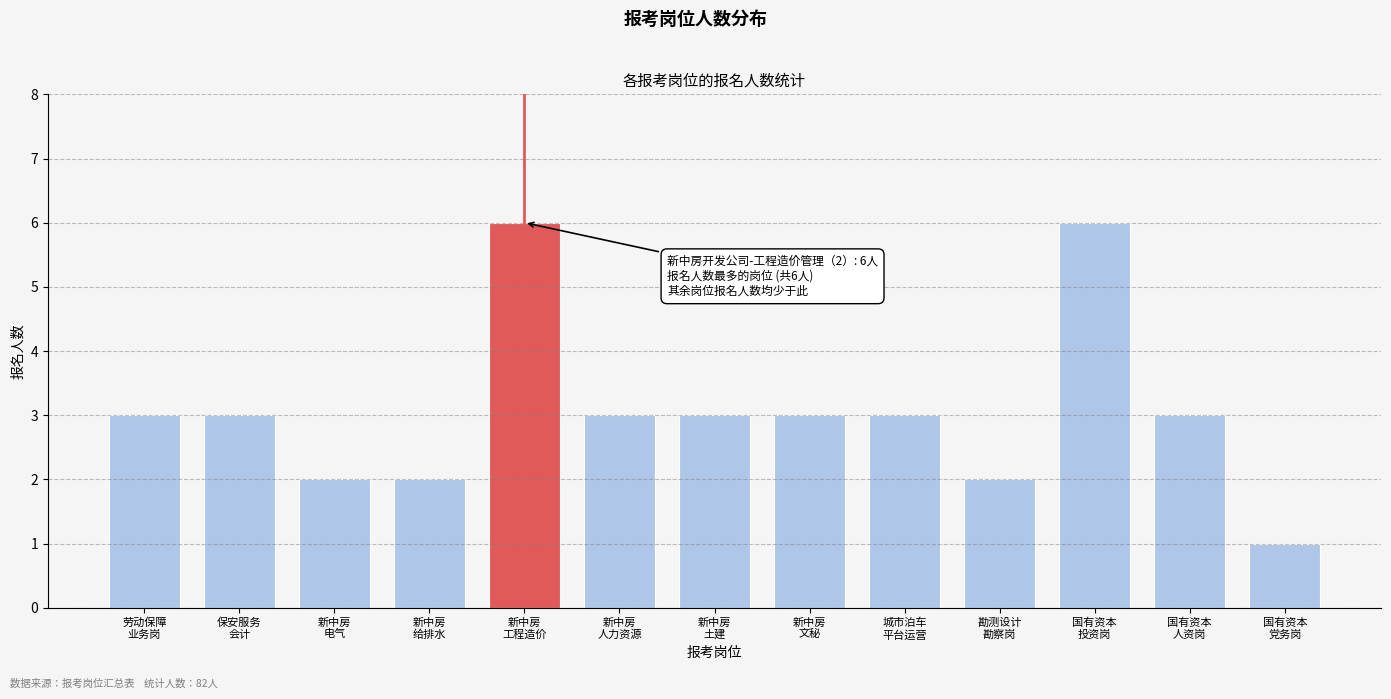

Reading left to right, extract all data points from this chart.

3	3	2	2	6	3	3	3	3	2	6	3	1